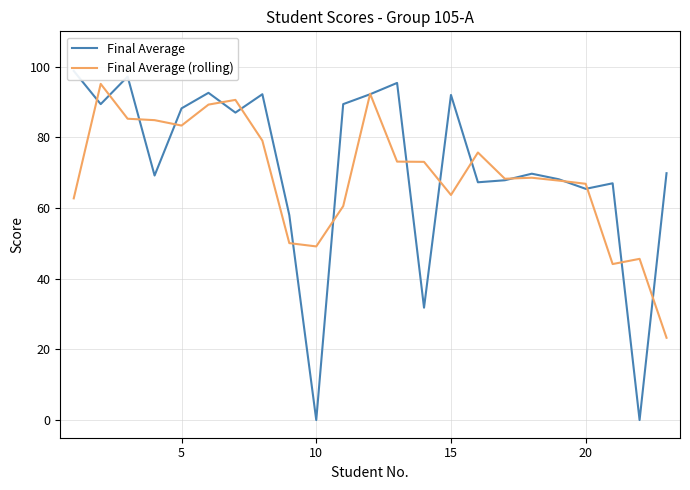

What is the average value of the Final Average (rolling) series?

69.2